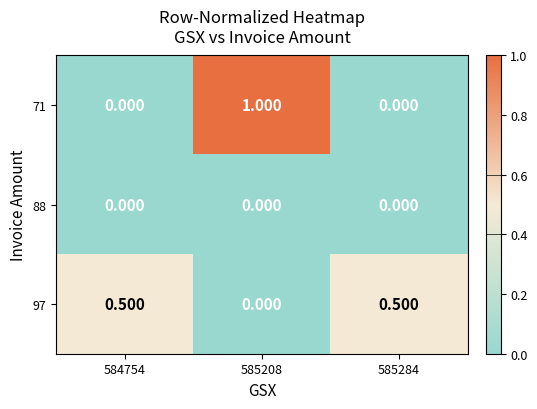

How many distinct data groups are displayed?

3